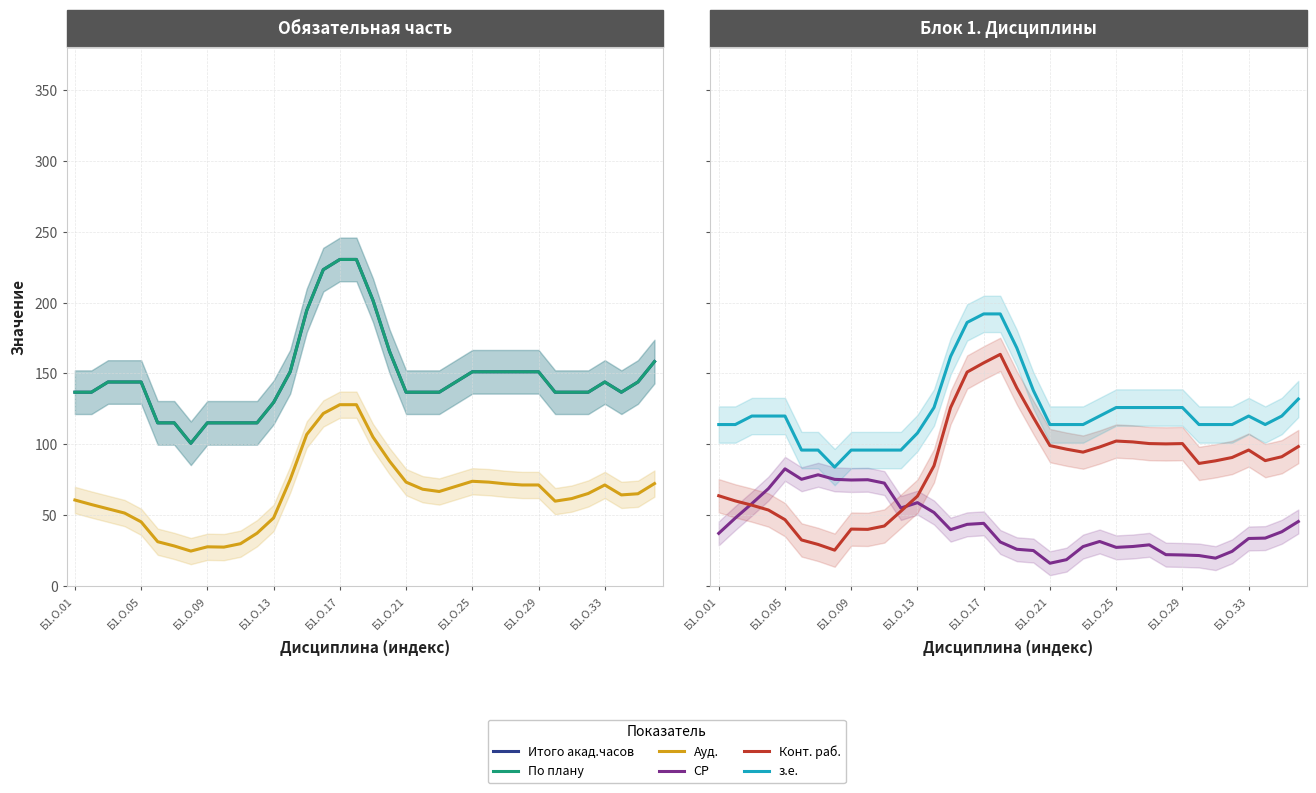

How many interior local valleys does the з.е. series have?

2